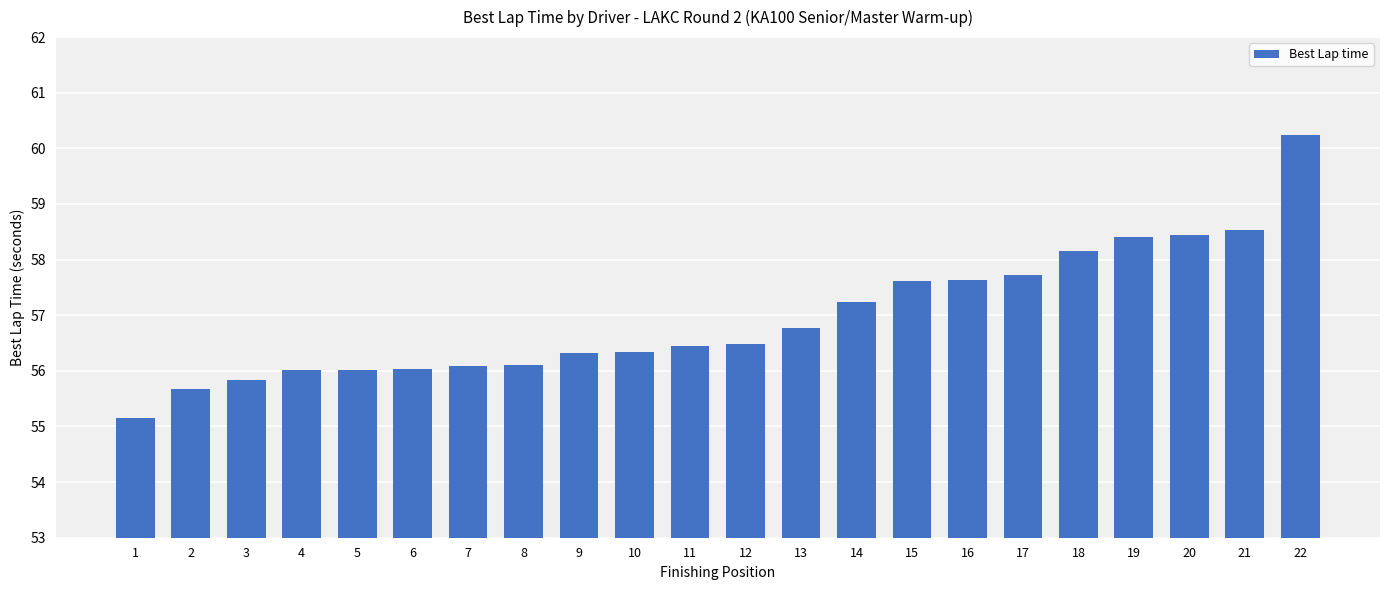

What is the maximum value shown in the chart?

60.2